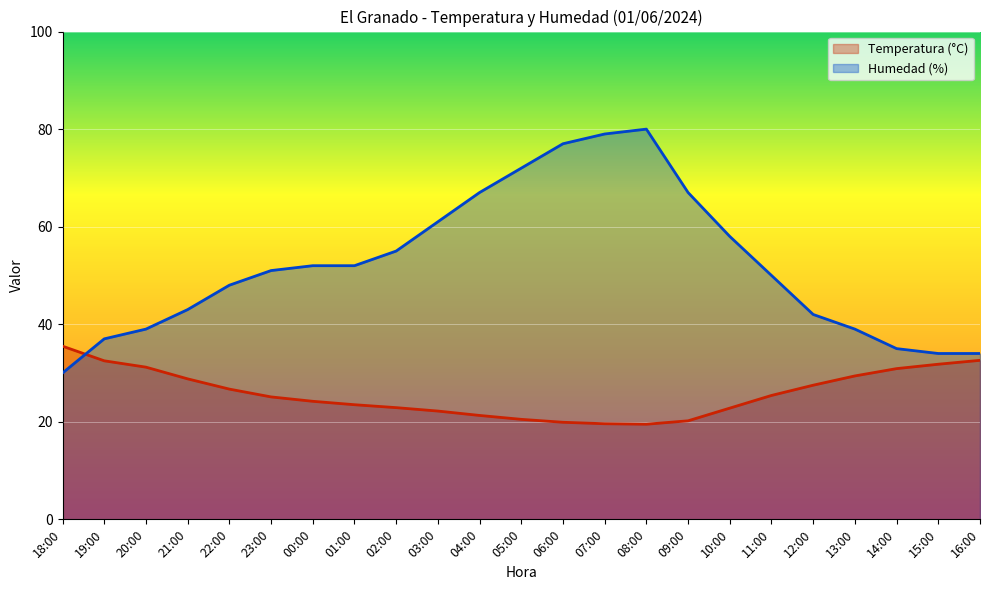

What is the sum of the Humedad (%) values at 10:00 and 20:00?

97.0